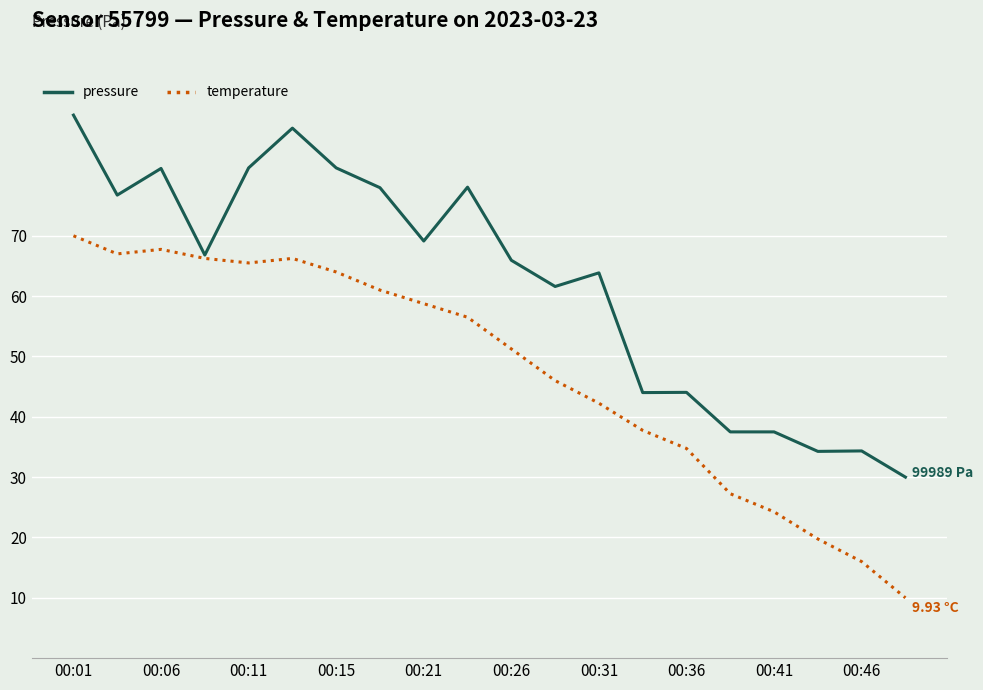

Rank the series by their maximum value, from highest to lowest.

pressure, temperature